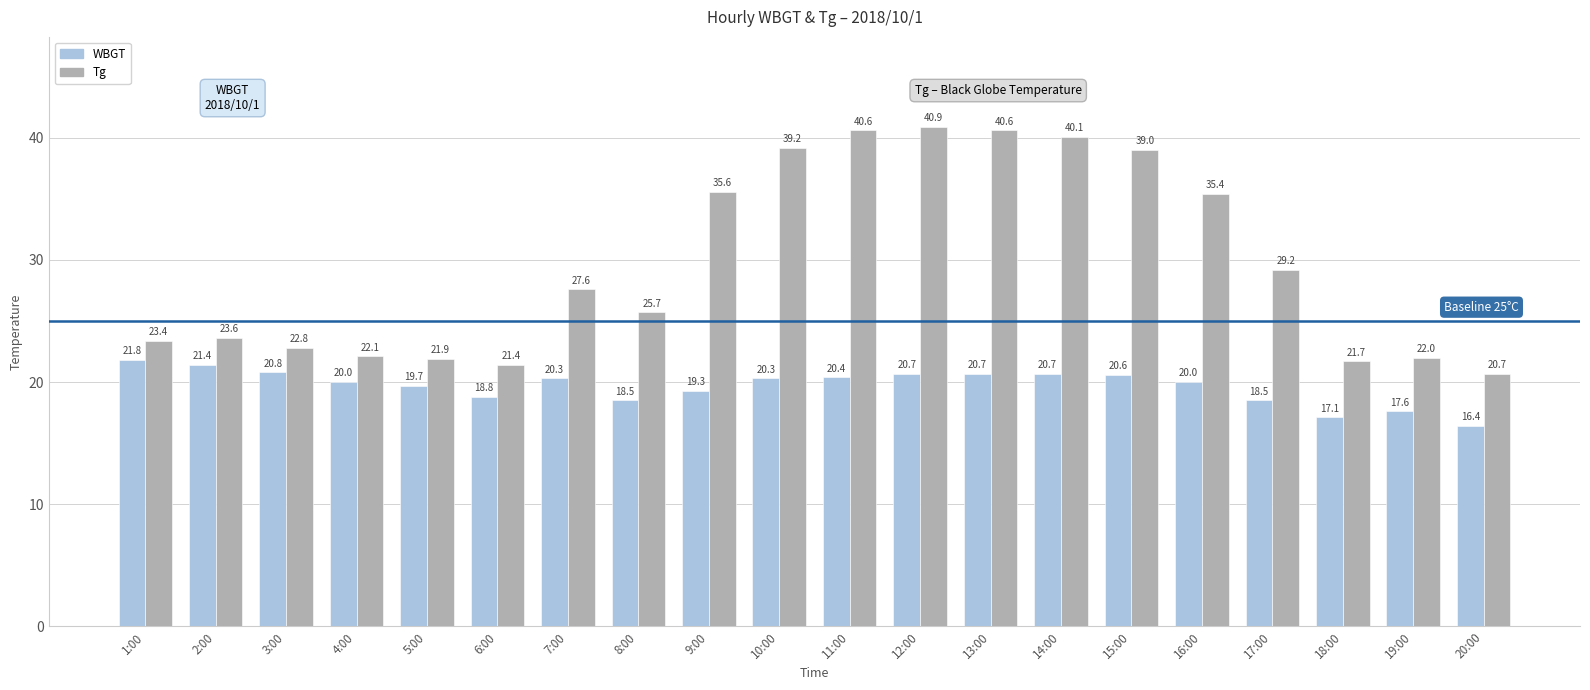

Which label corresponds to the smallest value in the chart?

20:00